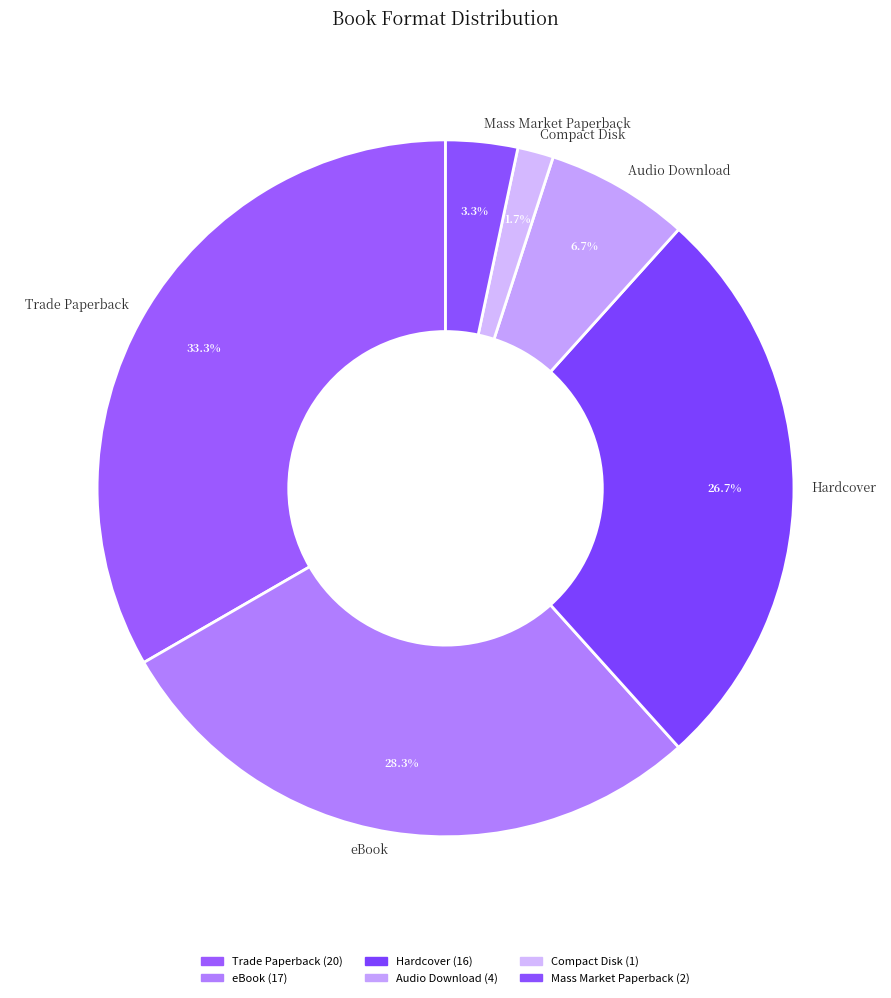

To the nearest percent, what is the combined percentage of Trade Paperback and eBook?

62%